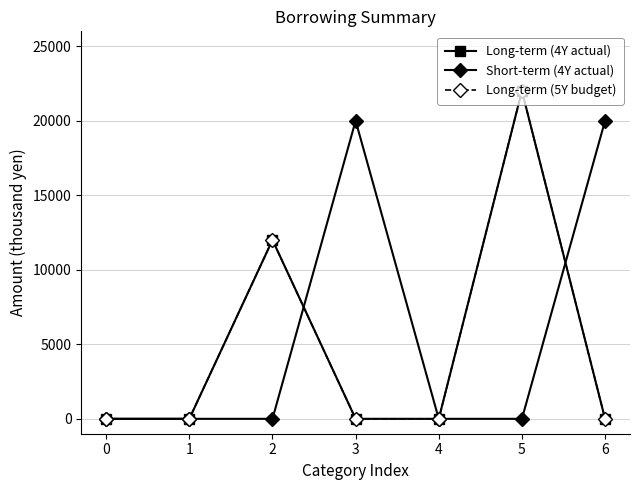

Is it true that Short-term (4Y actual) equals 0 at 2?

True